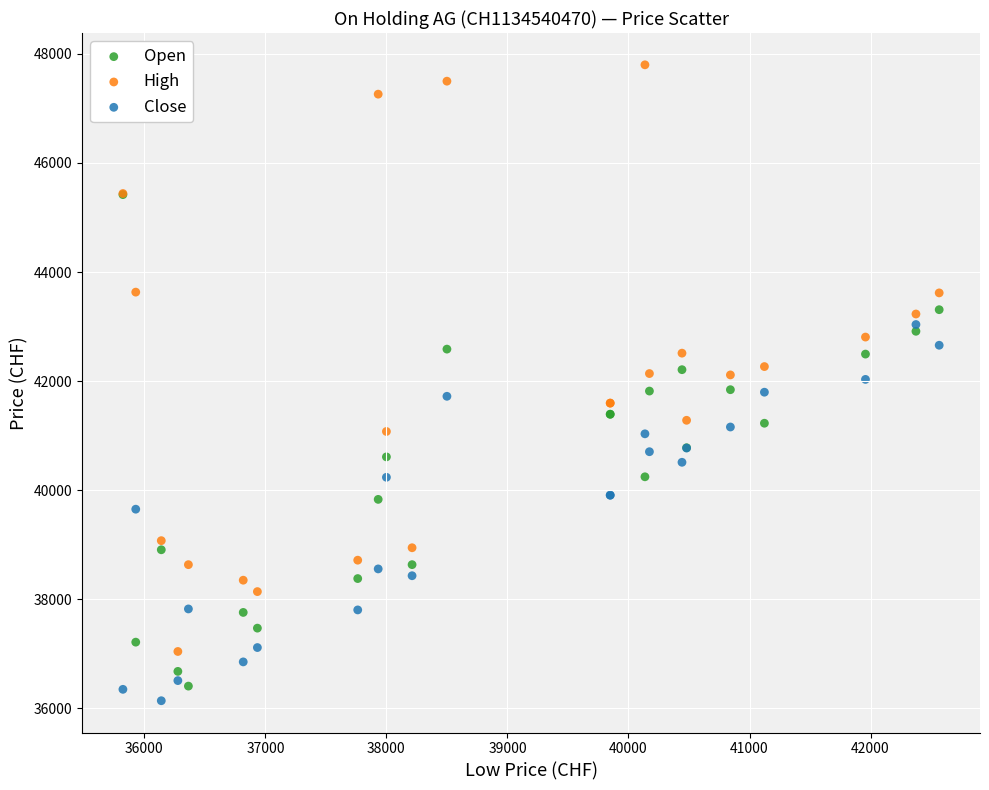

What are all the series names shown in the legend?

Open, High, Close